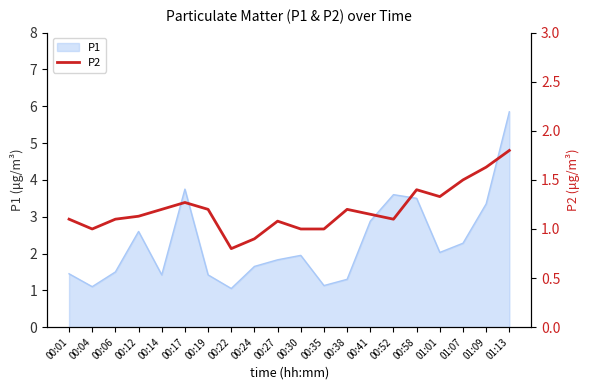

How many values exceed 1?

15